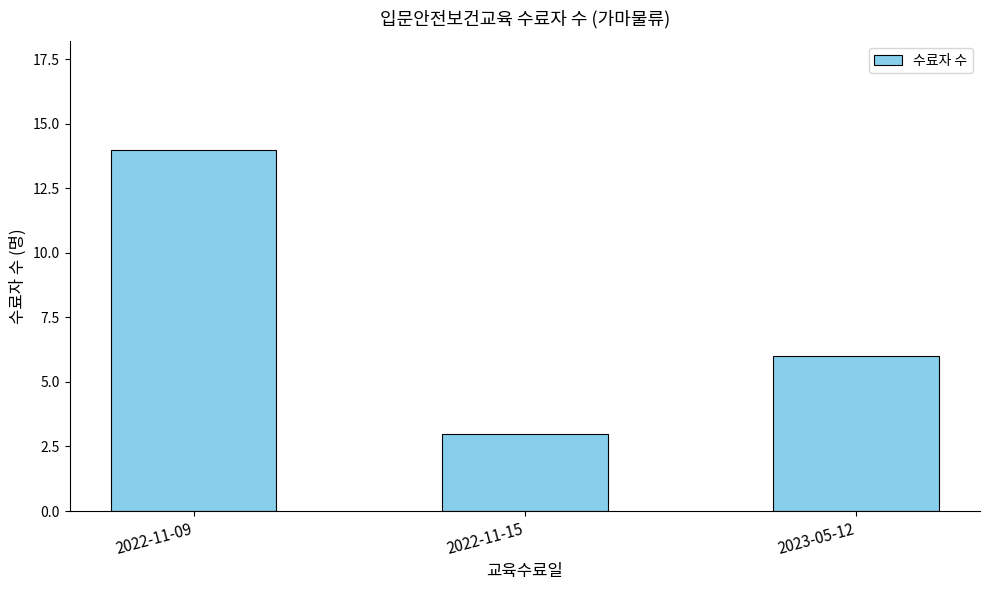

At which label is the value closest to 8?

2023-05-12